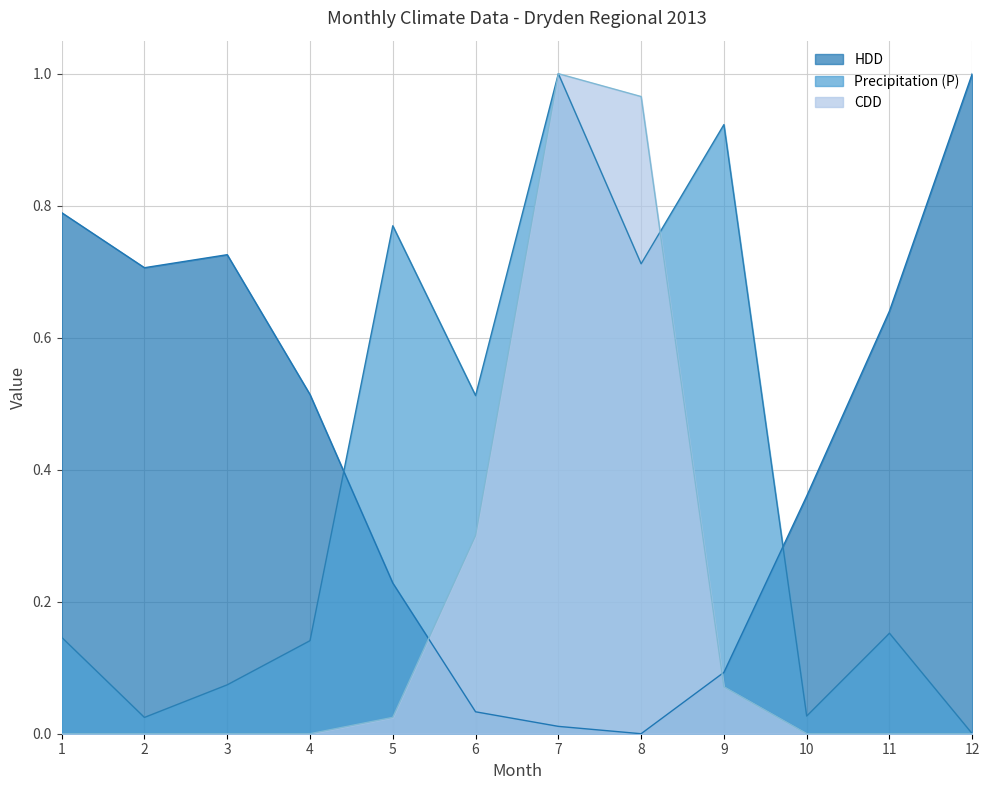

True or false: Precipitation (P) has a value of 0.7 at 8.

True